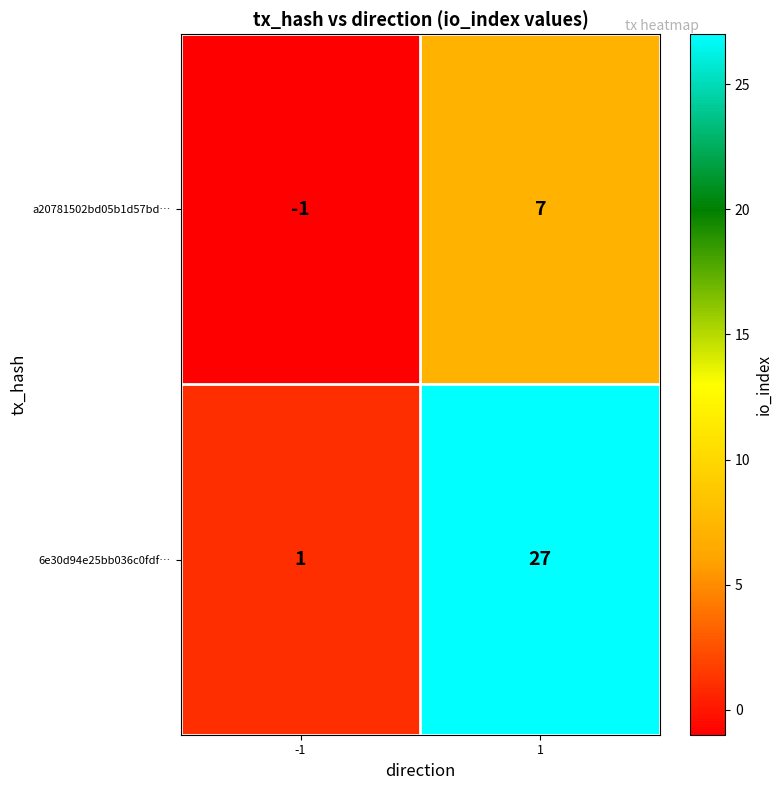

What is the sum of all a20781502bd05b1d57bd… values?

6